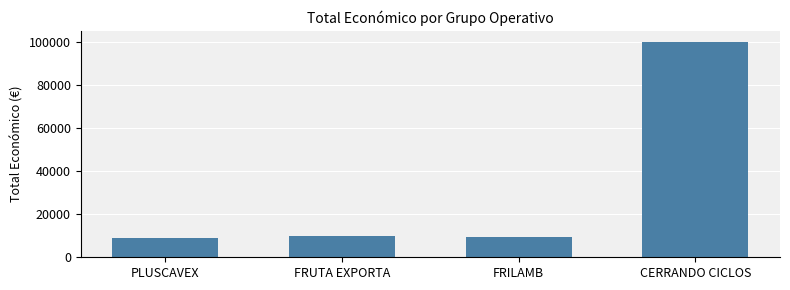

How many bars are there in total?

4